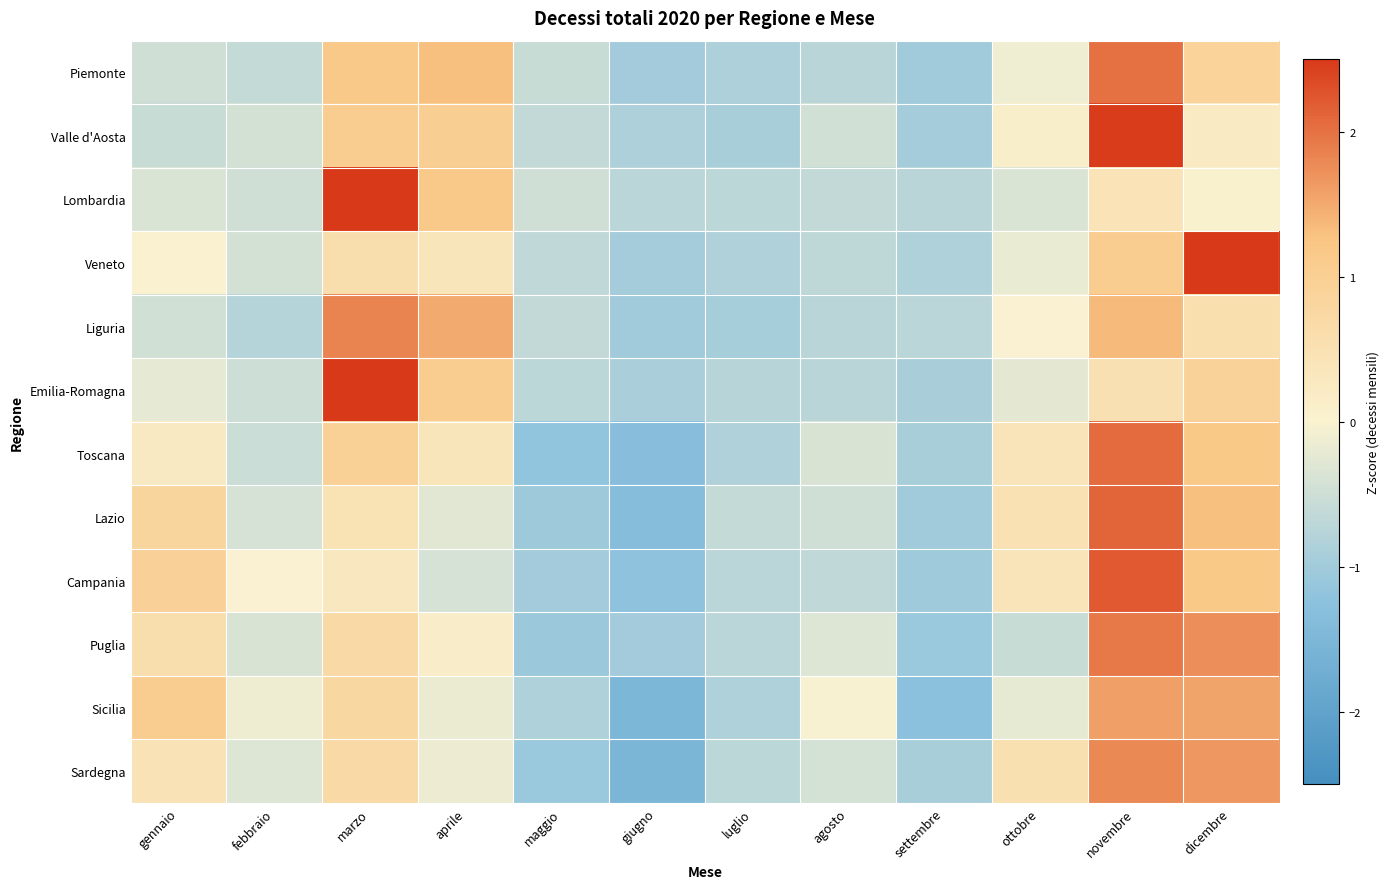

Reading left to right, what are all the values shown in this chart?

Piemonte: gennaio=-0.5	febbraio=-0.6	marzo=1.2	aprile=1.3	maggio=-0.6	giugno=-1.0	luglio=-0.9	agosto=-0.7	settembre=-1.0	ottobre=-0.1	novembre=2.0	dicembre=0.9
Valle d'Aosta: gennaio=-0.6	febbraio=-0.4	marzo=1.1	aprile=1.0	maggio=-0.6	giugno=-0.9	luglio=-0.9	agosto=-0.5	settembre=-1.0	ottobre=0.1	novembre=2.5	dicembre=0.2
Lombardia: gennaio=-0.4	febbraio=-0.5	marzo=2.8	aprile=1.2	maggio=-0.5	giugno=-0.7	luglio=-0.7	agosto=-0.6	settembre=-0.7	ottobre=-0.4	novembre=0.4	dicembre=0.0
Veneto: gennaio=0.0	febbraio=-0.4	marzo=0.6	aprile=0.4	maggio=-0.7	giugno=-1.0	luglio=-0.8	agosto=-0.7	settembre=-0.9	ottobre=-0.2	novembre=1.0	dicembre=2.6
Liguria: gennaio=-0.5	febbraio=-0.8	marzo=1.9	aprile=1.5	maggio=-0.6	giugno=-1.0	luglio=-1.0	agosto=-0.7	settembre=-0.7	ottobre=-0.0	novembre=1.4	dicembre=0.6
Emilia-Romagna: gennaio=-0.2	febbraio=-0.5	marzo=2.5	aprile=1.1	maggio=-0.7	giugno=-0.9	luglio=-0.8	agosto=-0.7	settembre=-0.9	ottobre=-0.3	novembre=0.5	dicembre=0.9
Toscana: gennaio=0.2	febbraio=-0.5	marzo=0.9	aprile=0.4	maggio=-1.2	giugno=-1.3	luglio=-0.8	agosto=-0.4	settembre=-0.9	ottobre=0.4	novembre=2.1	dicembre=1.2
Lazio: gennaio=0.8	febbraio=-0.4	marzo=0.5	aprile=-0.3	maggio=-1.0	giugno=-1.4	luglio=-0.6	agosto=-0.5	settembre=-1.0	ottobre=0.5	novembre=2.1	dicembre=1.3
Campania: gennaio=0.9	febbraio=-0.0	marzo=0.3	aprile=-0.4	maggio=-1.0	giugno=-1.2	luglio=-0.7	agosto=-0.7	settembre=-1.0	ottobre=0.4	novembre=2.2	dicembre=1.2
Puglia: gennaio=0.6	febbraio=-0.4	marzo=0.7	aprile=0.1	maggio=-1.1	giugno=-1.0	luglio=-0.7	agosto=-0.3	settembre=-1.1	ottobre=-0.6	novembre=1.9	dicembre=1.7
Sicilia: gennaio=1.1	febbraio=-0.1	marzo=0.8	aprile=-0.2	maggio=-0.9	giugno=-1.5	luglio=-0.8	agosto=-0.0	settembre=-1.2	ottobre=-0.2	novembre=1.6	dicembre=1.6
Sardegna: gennaio=0.4	febbraio=-0.3	marzo=0.7	aprile=-0.1	maggio=-1.1	giugno=-1.5	luglio=-0.7	agosto=-0.4	settembre=-0.9	ottobre=0.5	novembre=1.8	dicembre=1.7